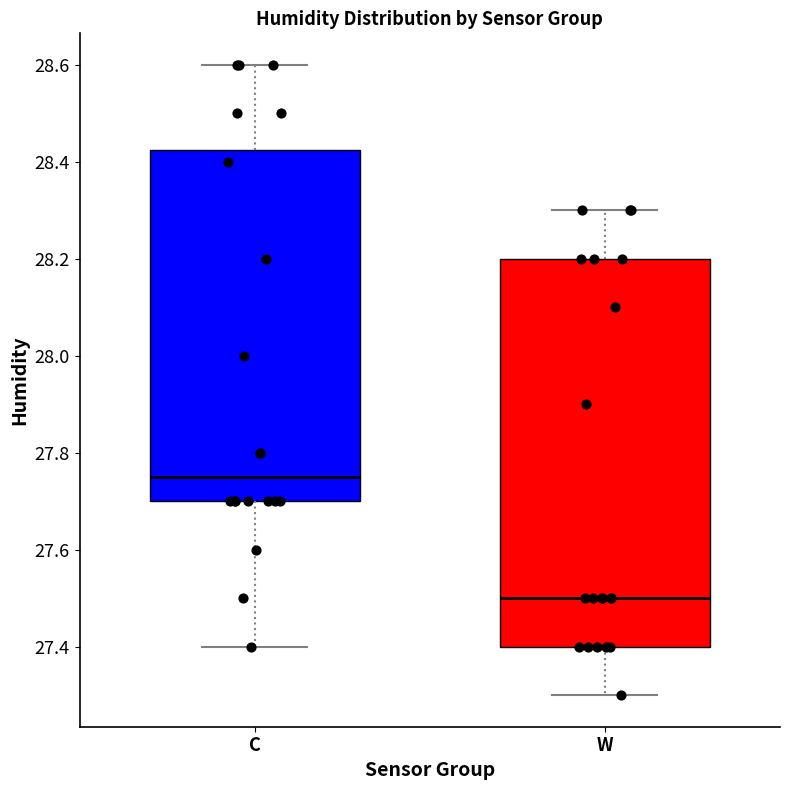

Which box is the tallest, from its lower edge to its upper edge?

W